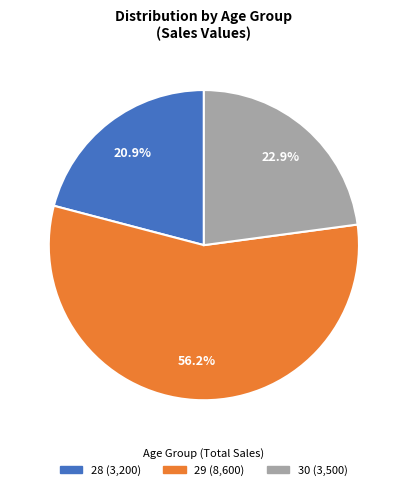

How many slices are in this pie chart?

3